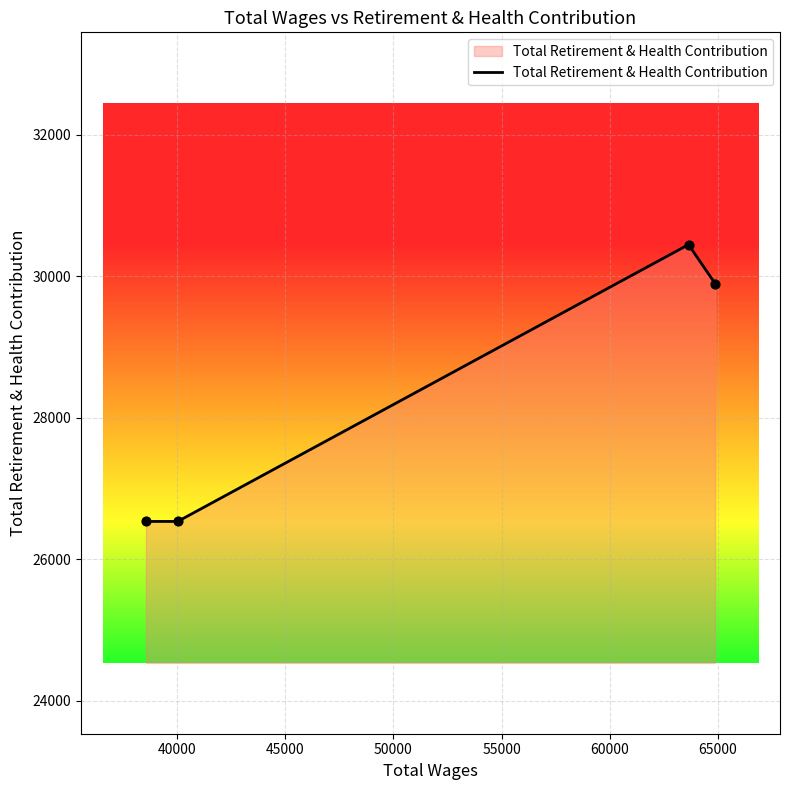

What is the average value?

28352